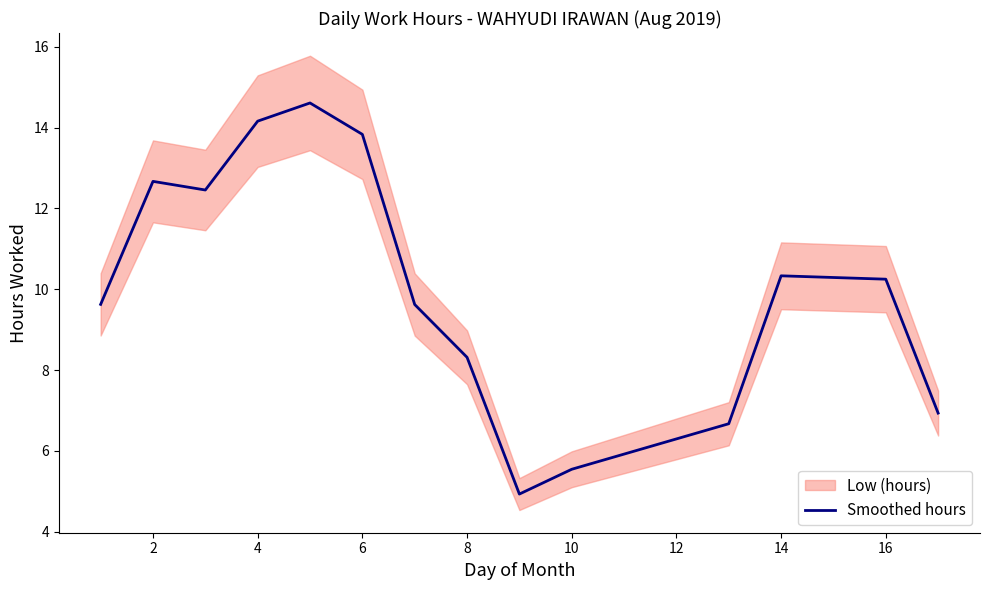

Is it true that Smoothed hours equals 8.7 at 6?

False